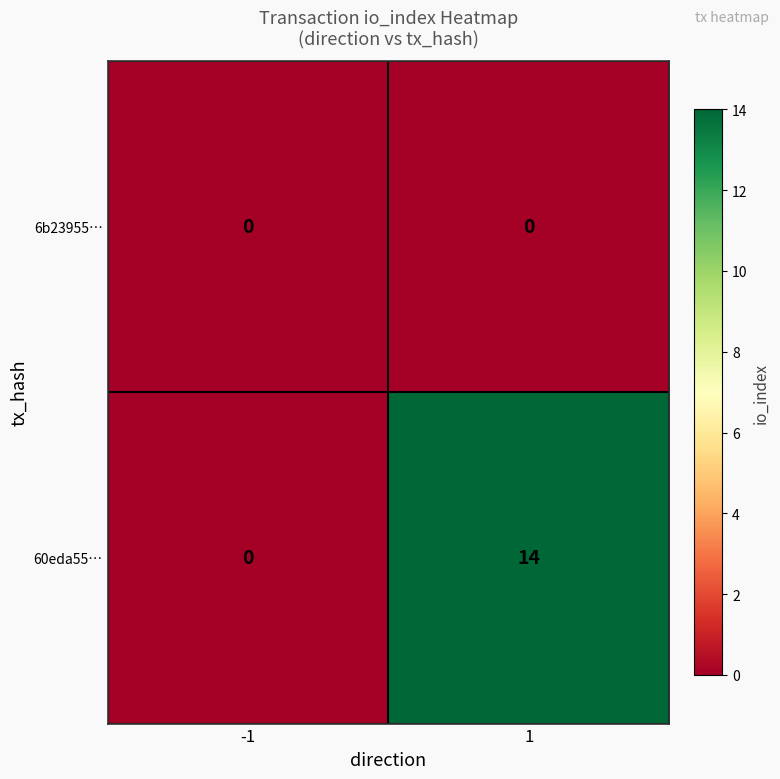

Which series has the widest spread of values?

60eda55…